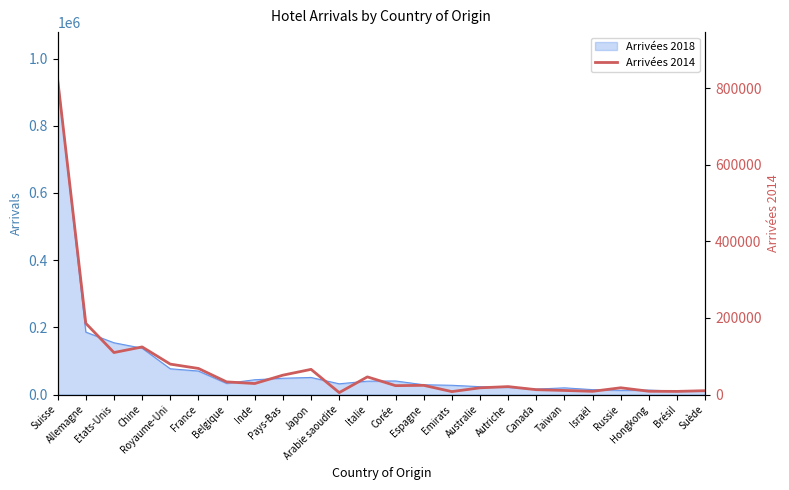

What is the average value?

74541